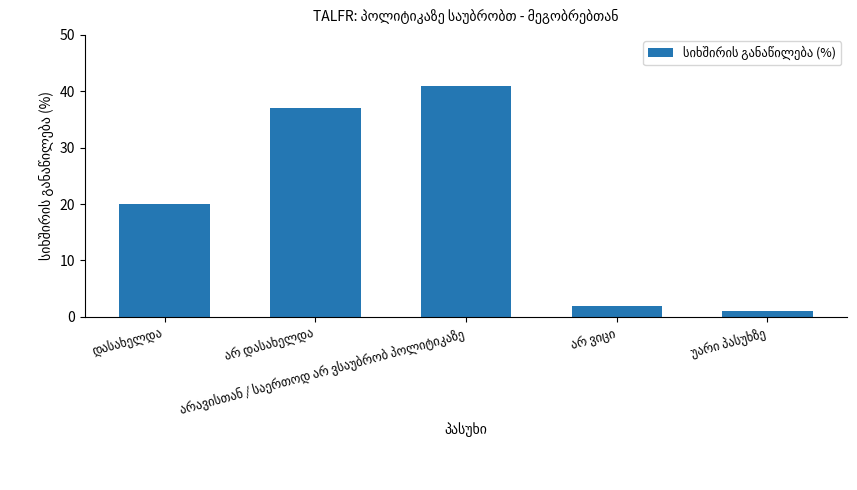

What is the average value?

20